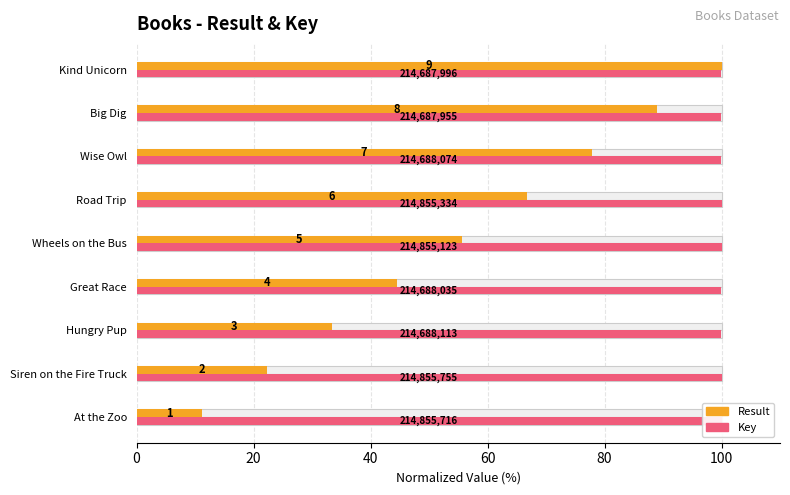

What is the minimum value shown in the chart?

11.1